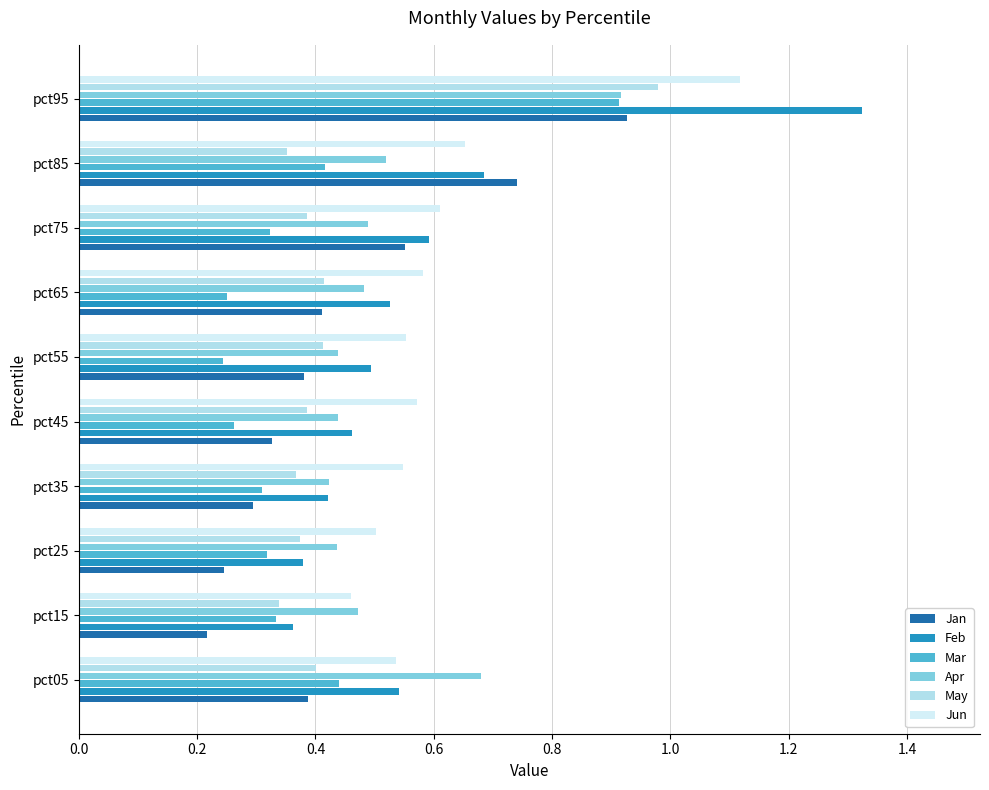

How many Feb values are between 0 and 1?

9